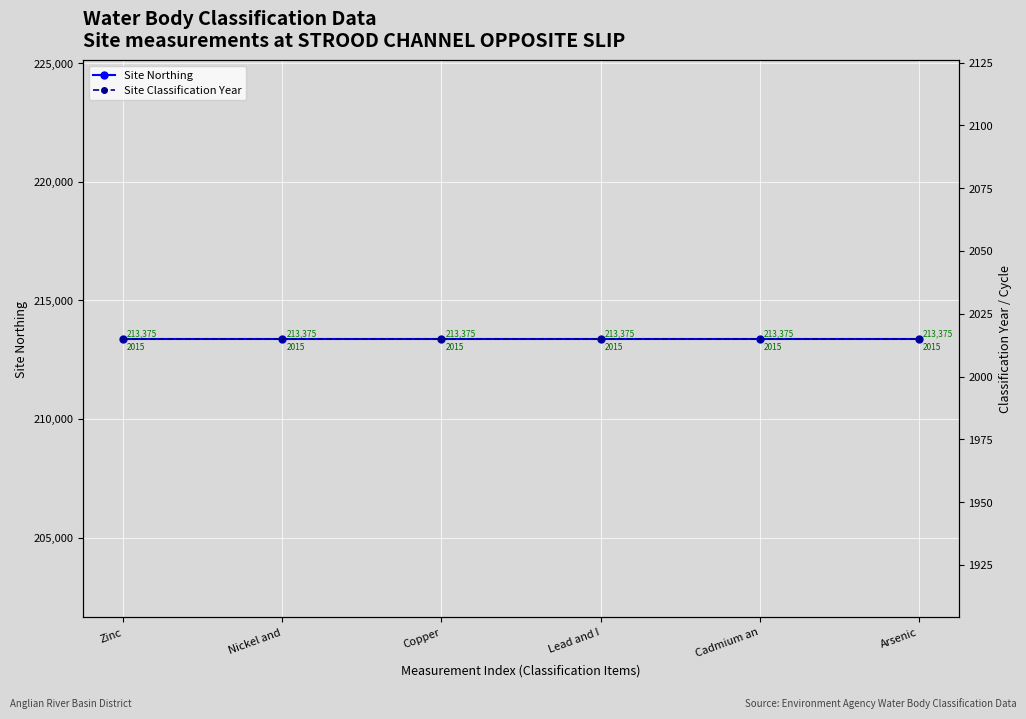

Is the value of Site Classification Year at Cadmium an greater than the value of Site Northing at Cadmium an?

No